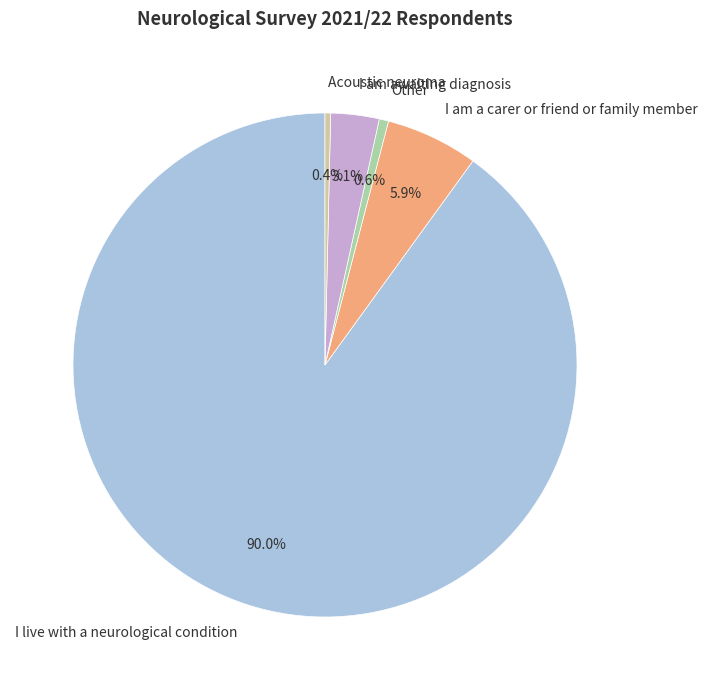

Combined, do Other and I am a carer or friend or family member account for over 50%?

No